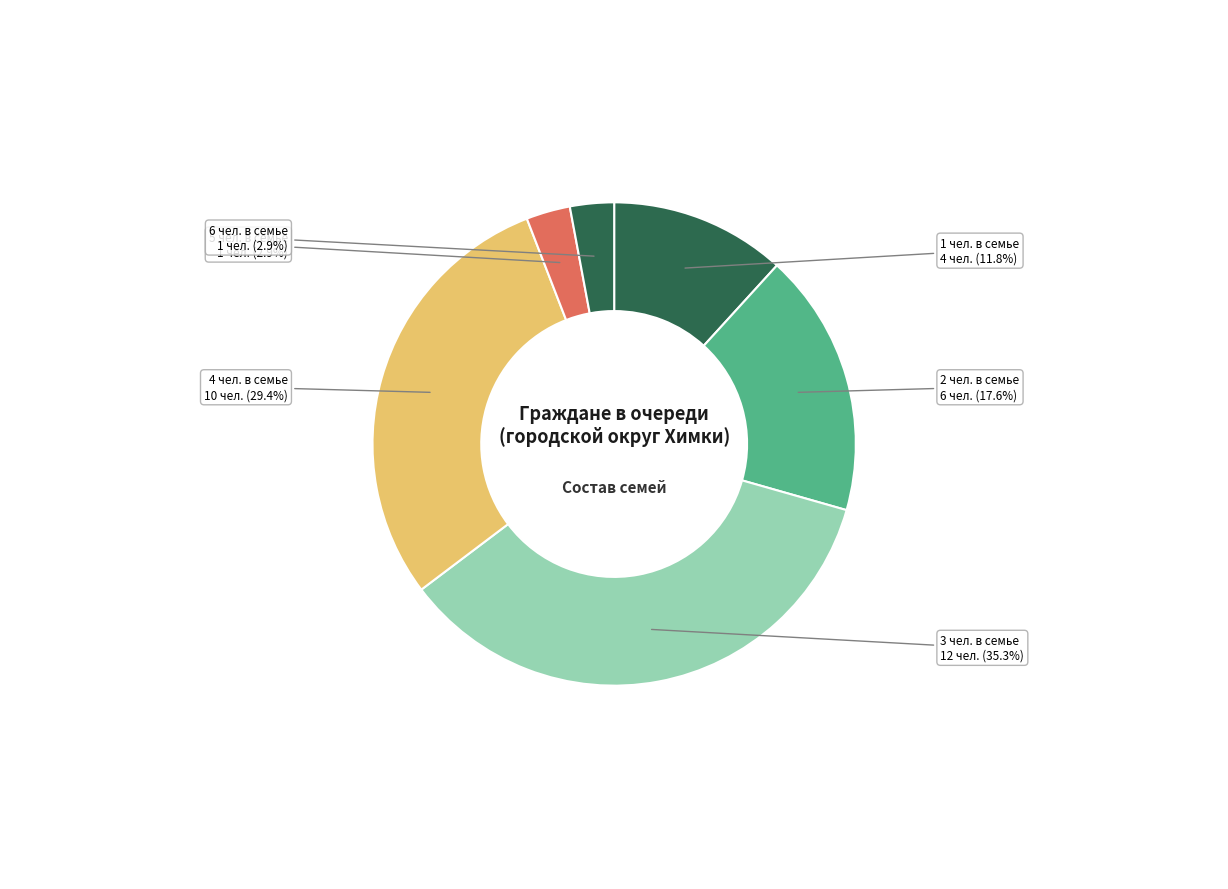

What portion of the pie excludes 1 чел. в семье?

88.2%